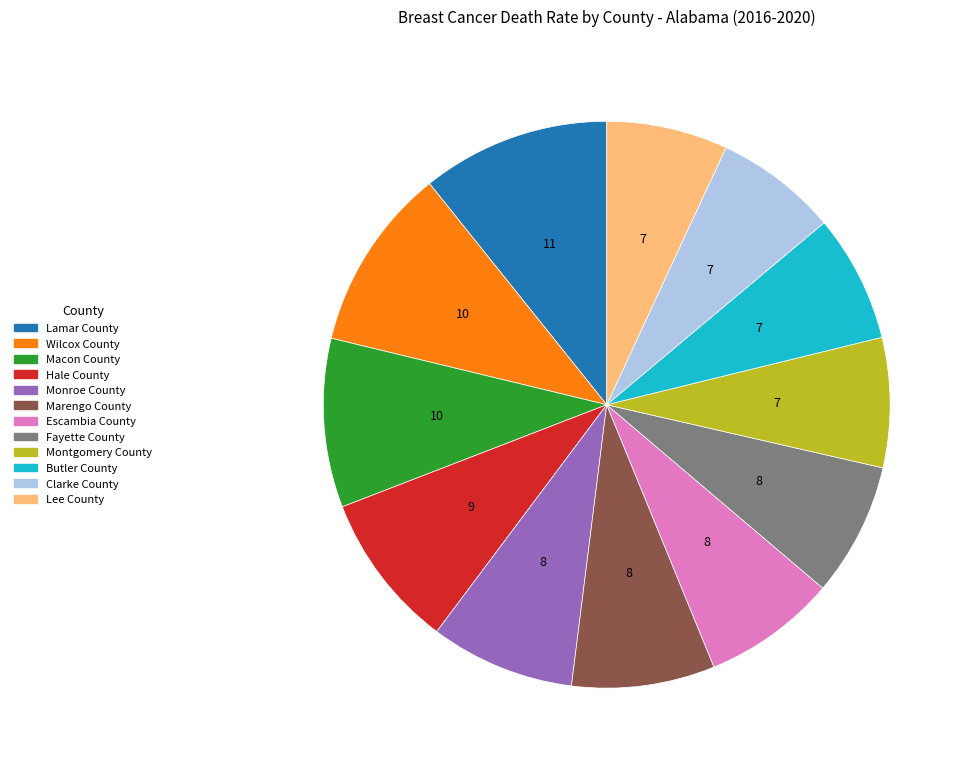

Which has a higher value, Lee County or Escambia County?

Escambia County